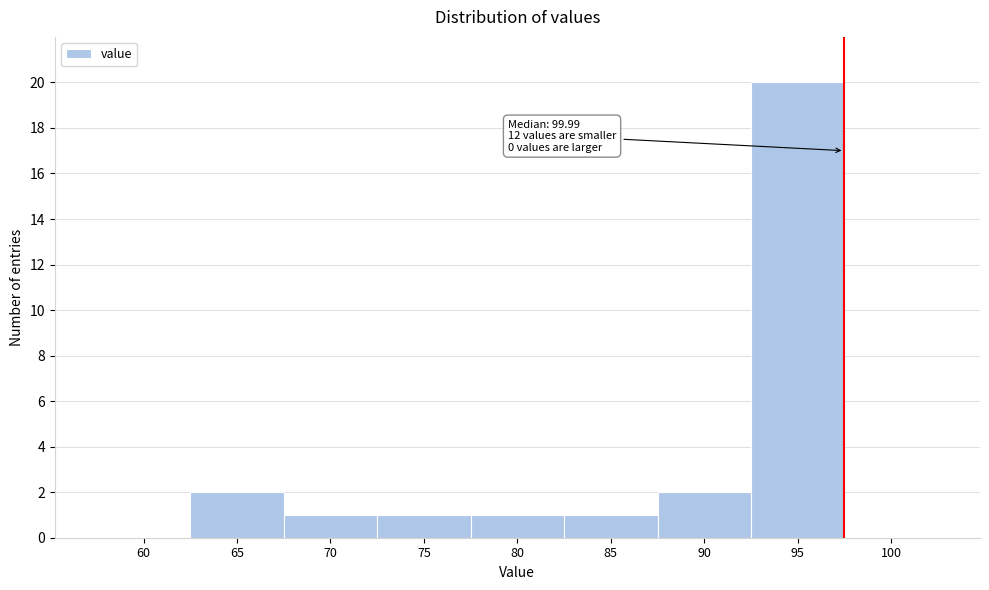

Reading left to right, extract all data points from this chart.

60=0	65=2	70=1	75=1	80=1	85=1	90=2	95=20	100=0